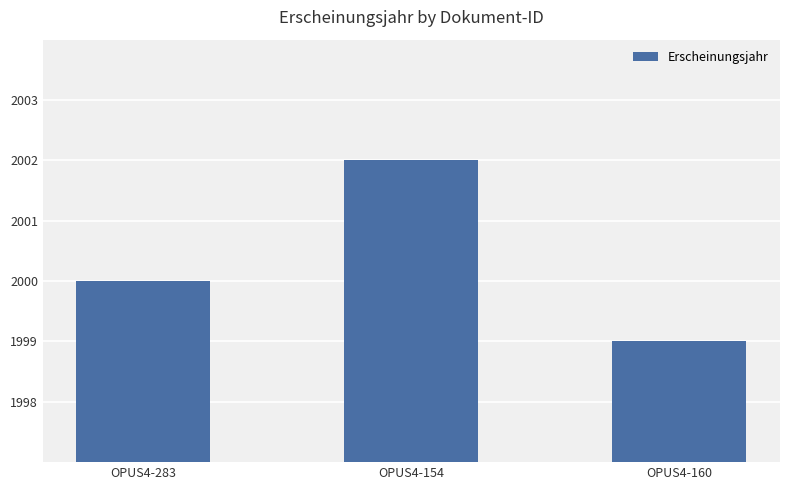

What position from the right is OPUS4-283?

3